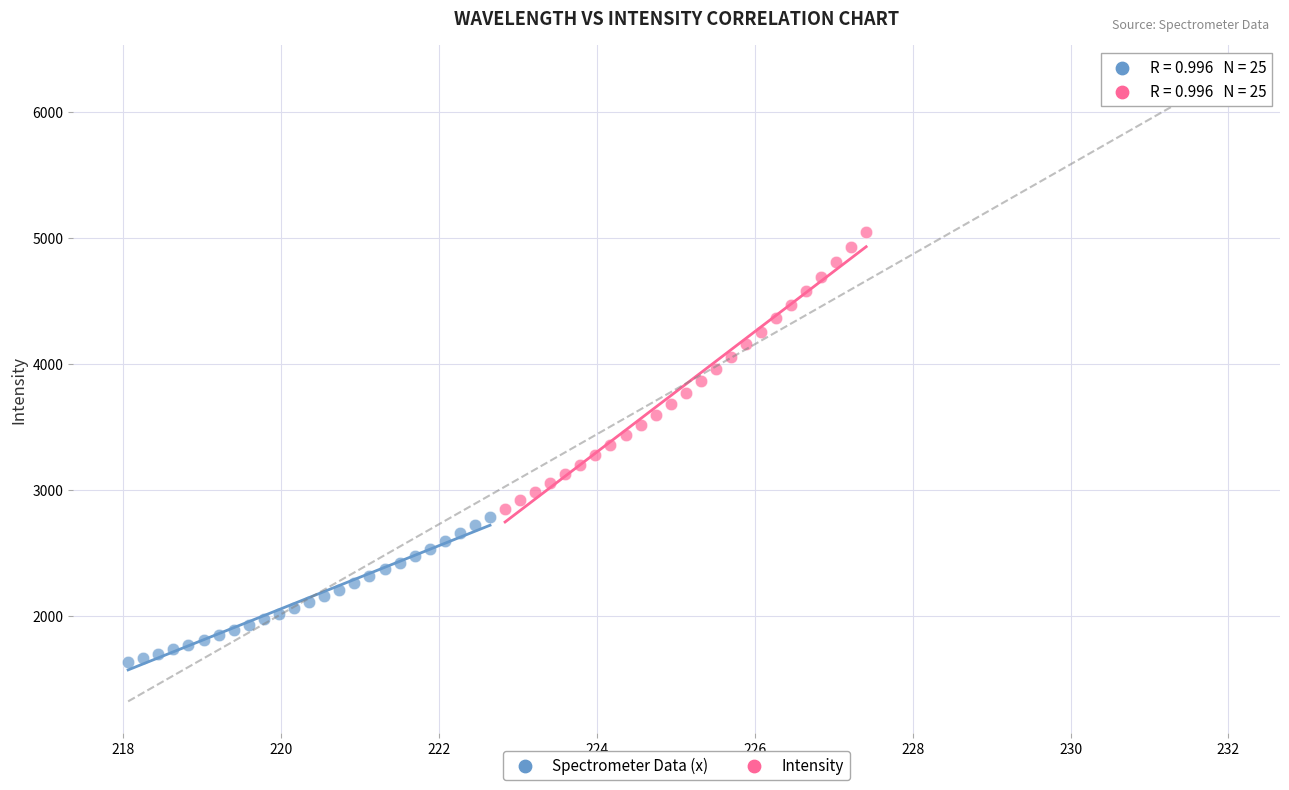

Which series has the widest spread of Y values?

Intensity